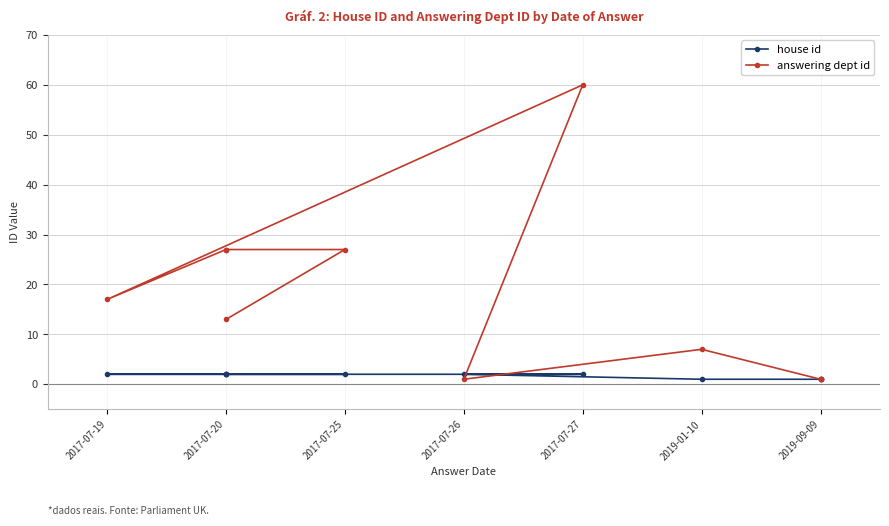

Rank the series by their average value, from lowest to highest.

house id, answering dept id